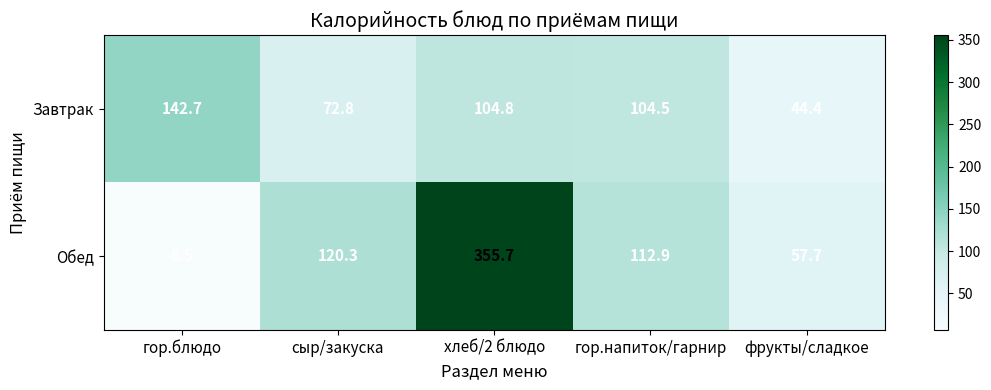

Which series has the largest total across all categories?

Обед